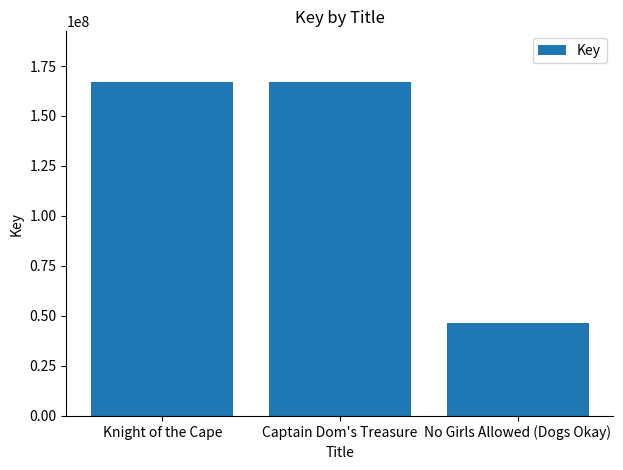

What is the smallest value displayed?

46457994